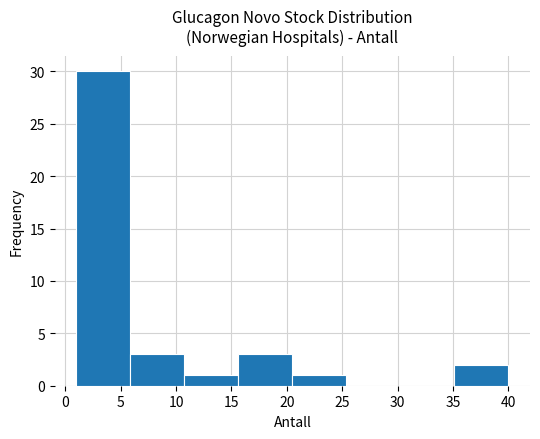

What is the height of the bar covering 6.0 to 11.0 on the x-axis? Neither the bar edges nor the heights are printed on the chart, so give them approximately, as read against the axes.

3